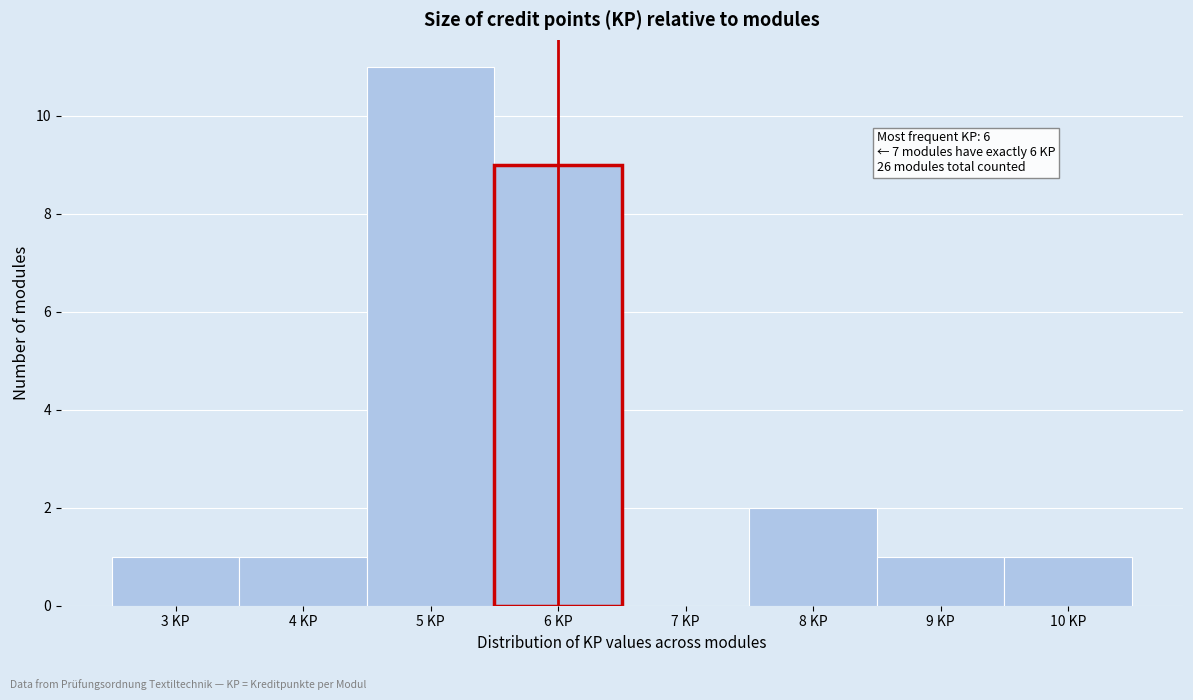

Which range on the x-axis has the tallest bar?

4.5 to 5.5